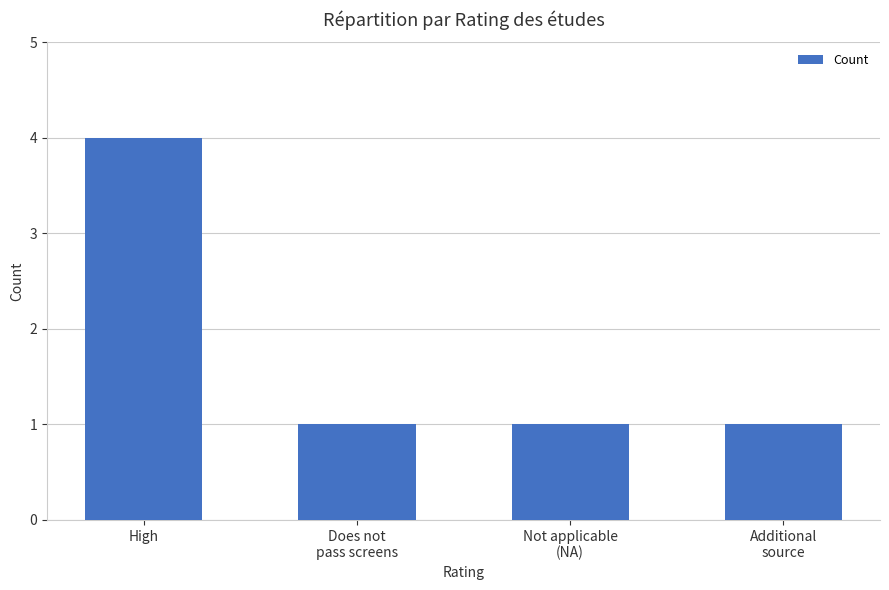

Which label corresponds to the largest value in the chart?

High